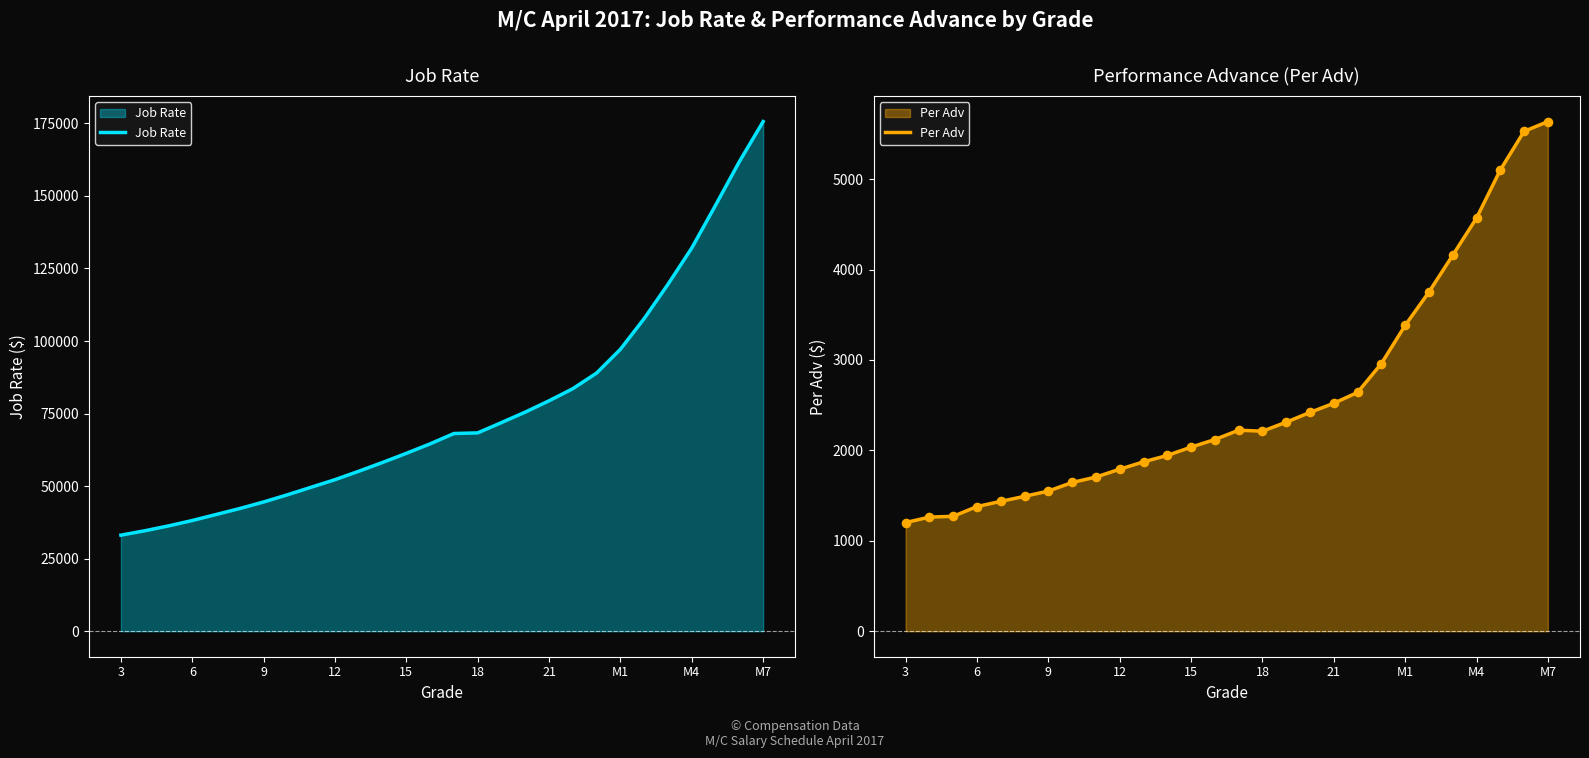

Which series has the largest total across all categories?

Job Rate